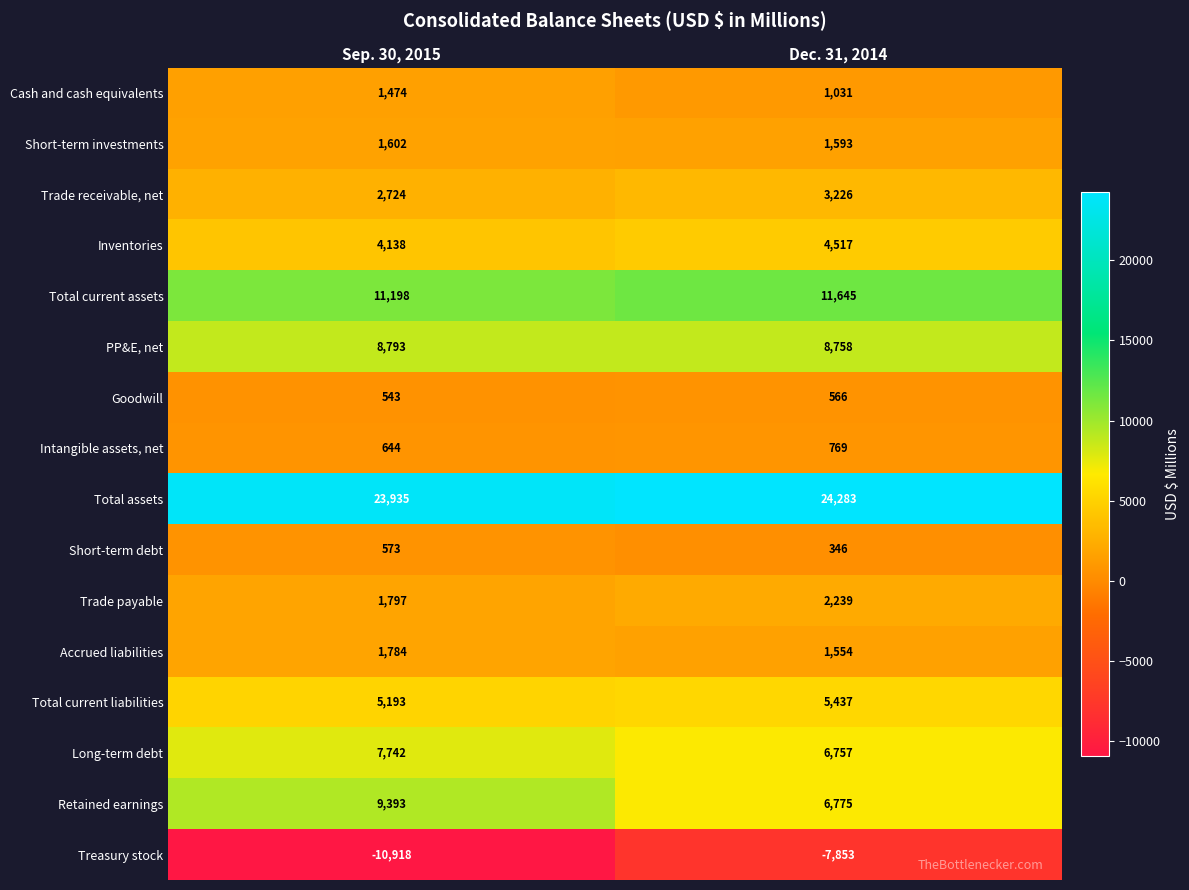

What is the sum of the Inventories values at Dec. 31, 2014 and Sep. 30, 2015?

8655